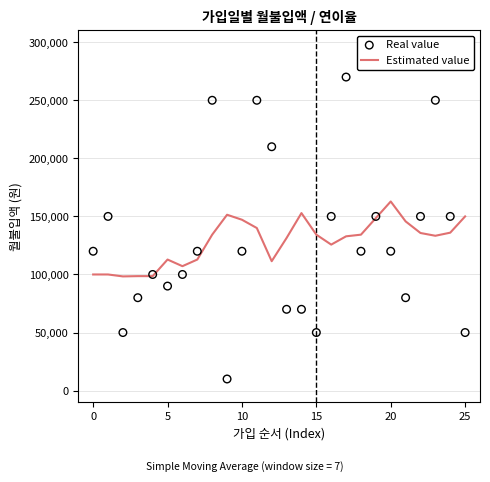

Which series contains the lowest Y value?

Real value